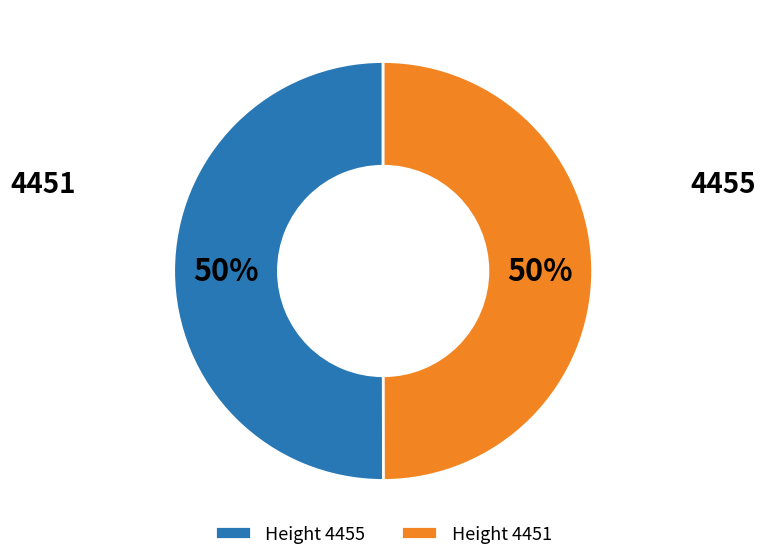

To the nearest percent, what percentage of the pie is 4451?

50%